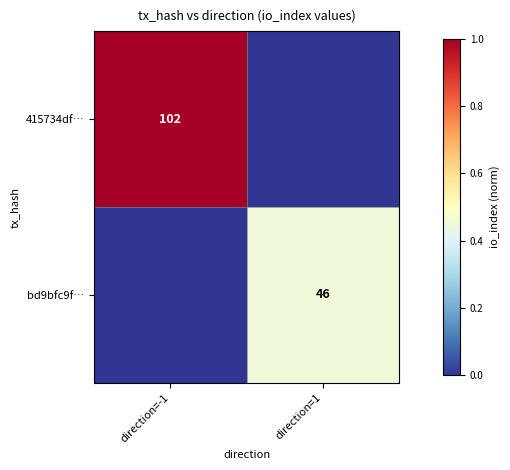

Which category has the lowest value across all series?

direction=1